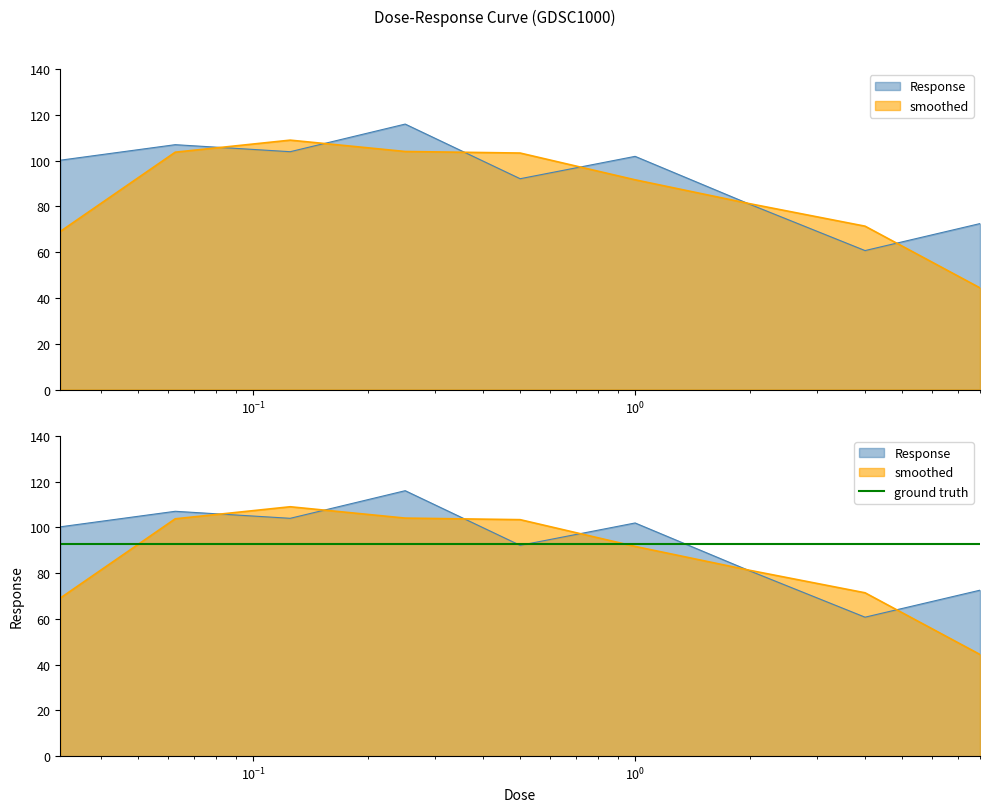

What is the label of the 5th point from the right?

0.5